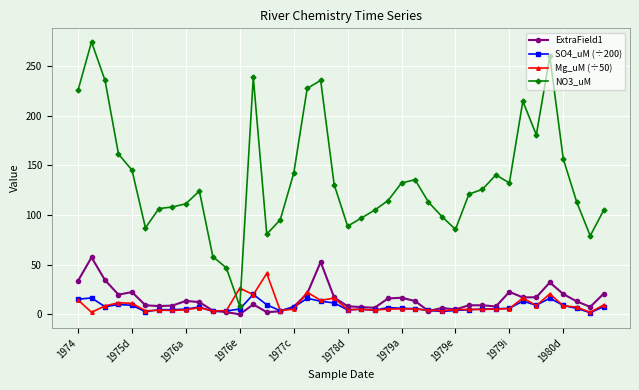

What is the value of the SO4_uM (÷200) point at the 36th from the left?

16.2